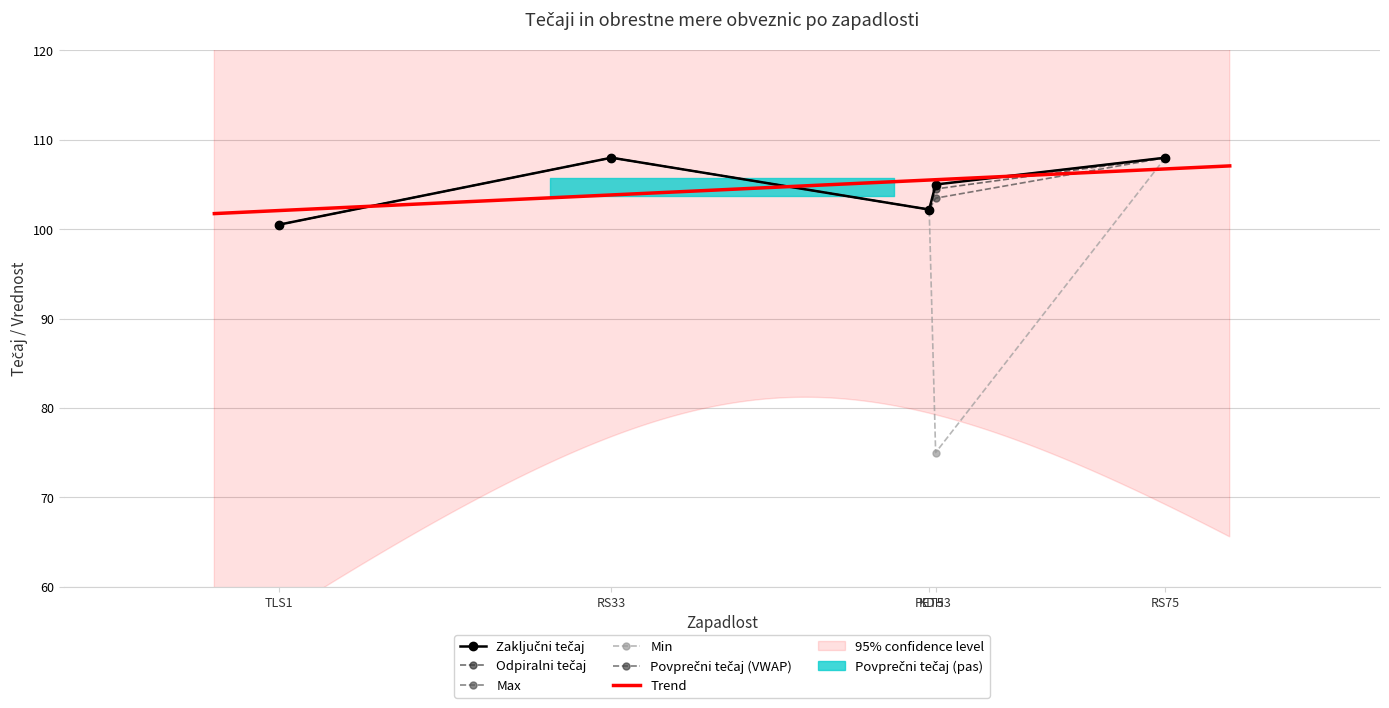

Between TLS1 and KDH3, which is larger?

KDH3